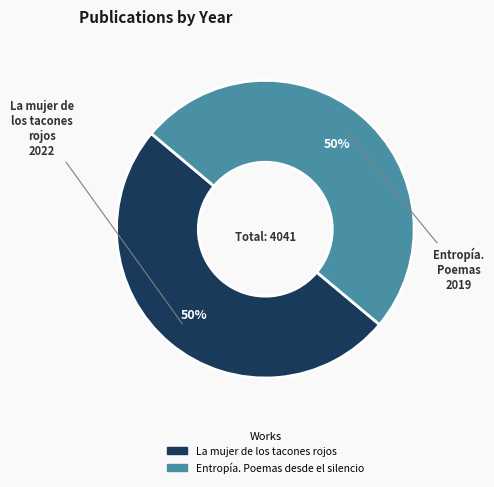

Do Entropía. Poemas desde el silencio and La mujer de los tacones rojos together represent more than half of the pie?

Yes